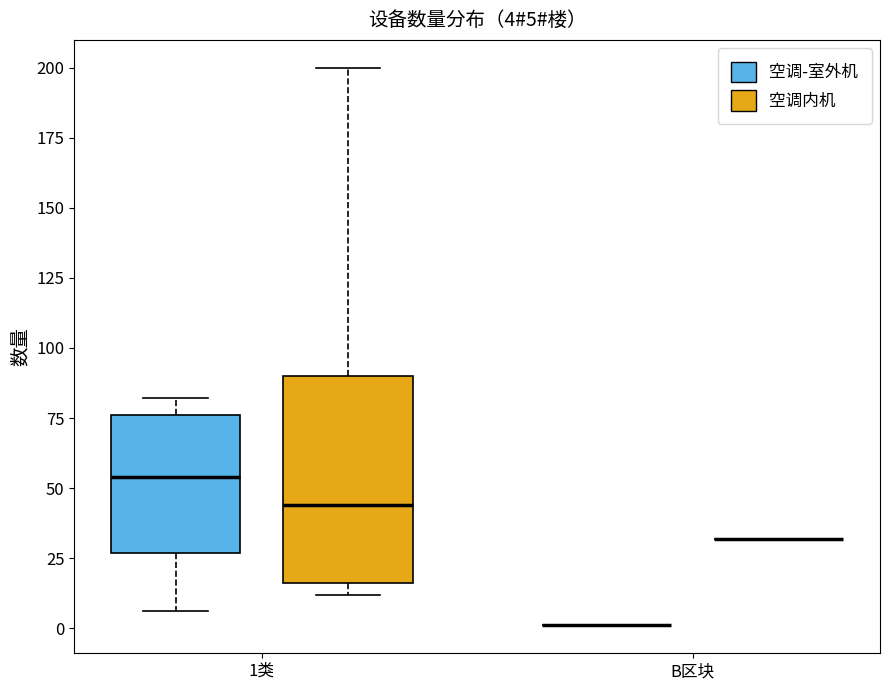

Which box is the tallest, from its lower edge to its upper edge?

1类 (空调内机)